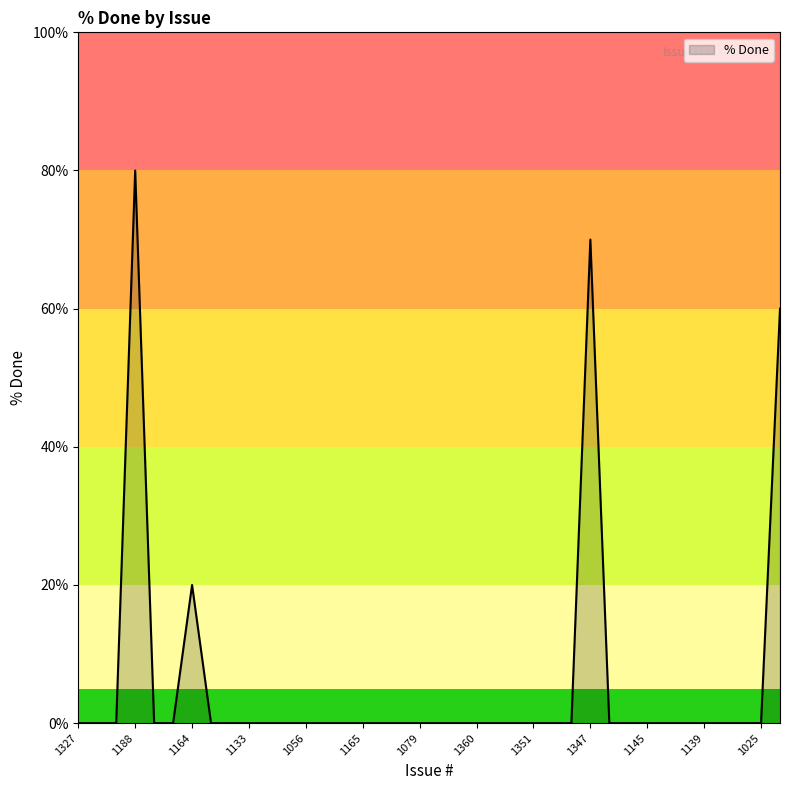

What is the maximum value shown in the chart?

80